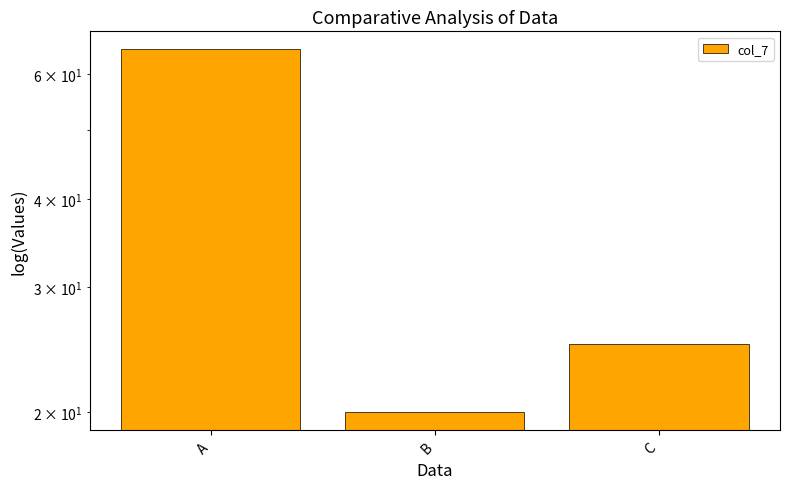

The value at B is 20. True or false?

True